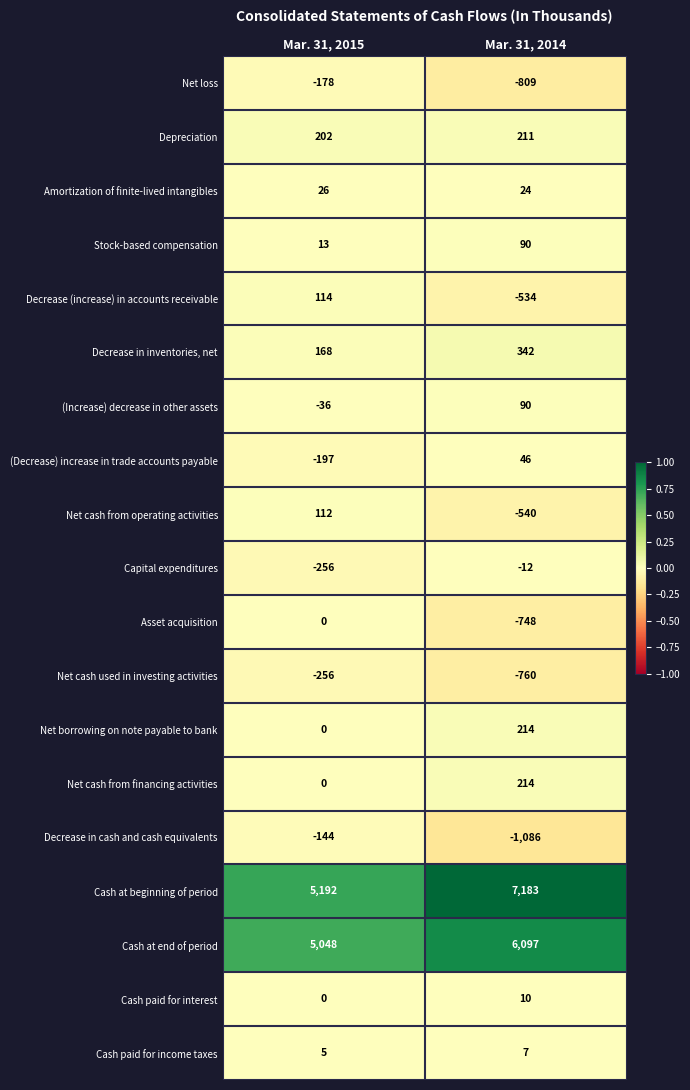

Rank the categories by Net cash from financing activities value from highest to lowest.

Mar. 31, 2014, Mar. 31, 2015